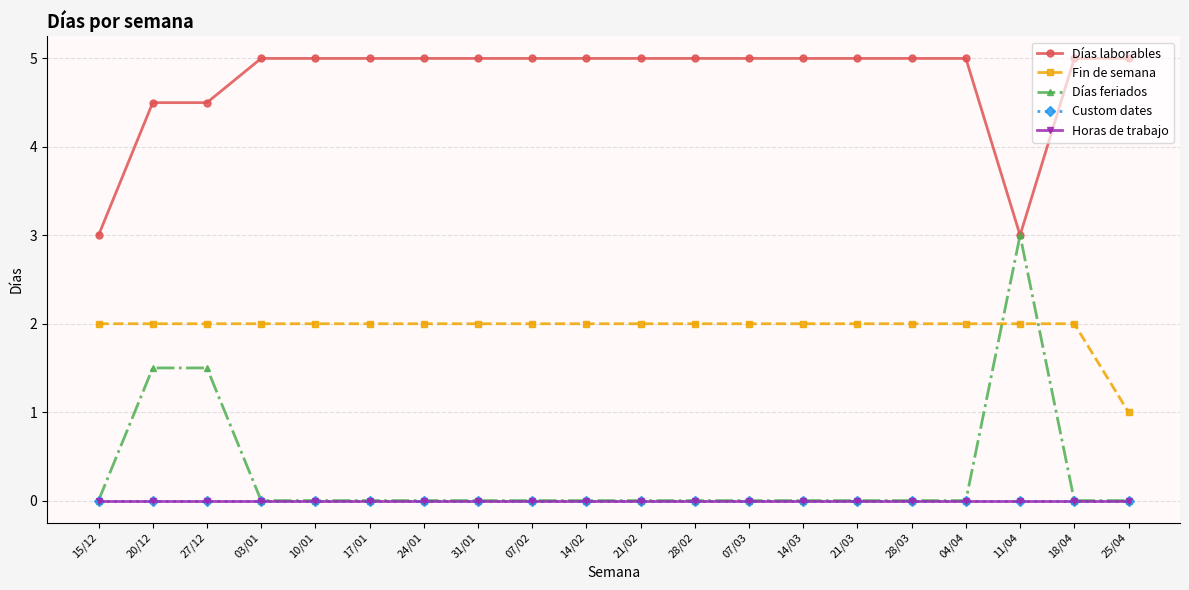

In Días laborables, how many points are lower than both neighbors (excluding endpoints)?

1